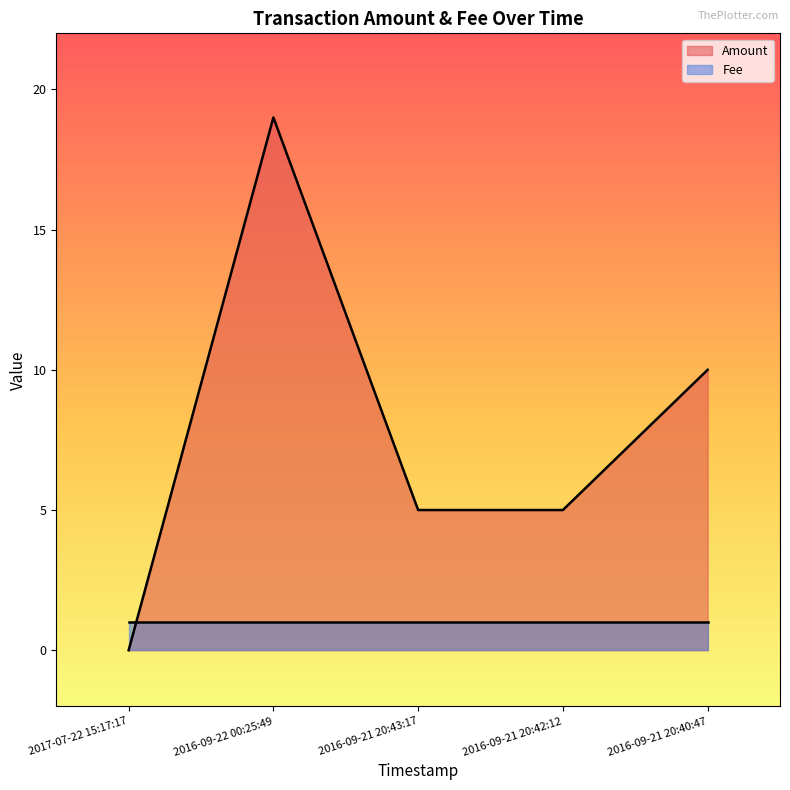

Reading left to right, what are all the values shown in this chart?

2017-07-22 15:17:17=0	2016-09-22 00:25:49=19	2016-09-21 20:43:17=5	2016-09-21 20:42:12=5	2016-09-21 20:40:47=10